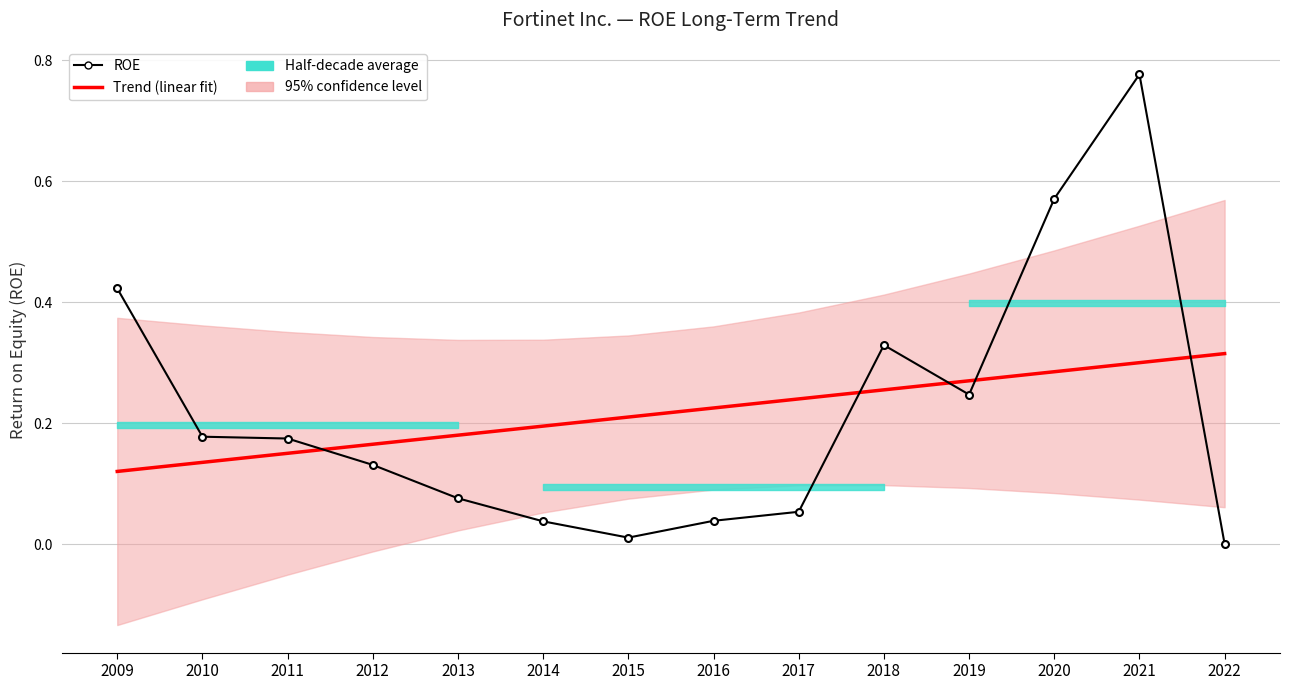

Reading left to right, transcribe all the data shown in this chart.

Trend (linear fit): 2009=0.1	2010=0.1	2011=0.1	2012=0.2	2013=0.2	2014=0.2	2015=0.2	2016=0.2	2017=0.2	2018=0.3	2019=0.3	2020=0.3	2021=0.3	2022=0.3
ROE: 2009=0.4	2010=0.2	2011=0.2	2012=0.1	2013=0.1	2014=0.0	2015=0.0	2016=0.0	2017=0.1	2018=0.3	2019=0.2	2020=0.6	2021=0.8	2022=0.0